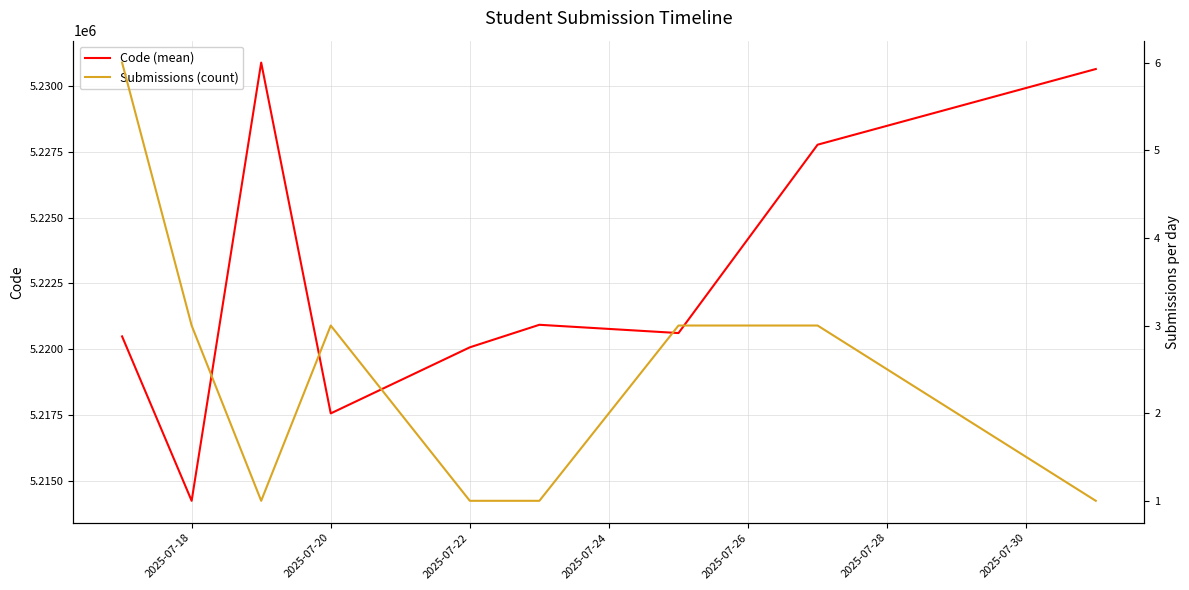

What is the sum of all Code (mean) values?

47003219.8